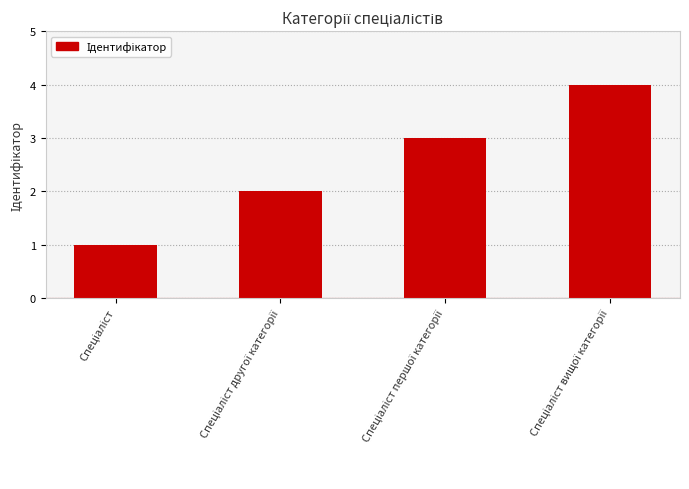

Count the values in the range 2 to 4.

3